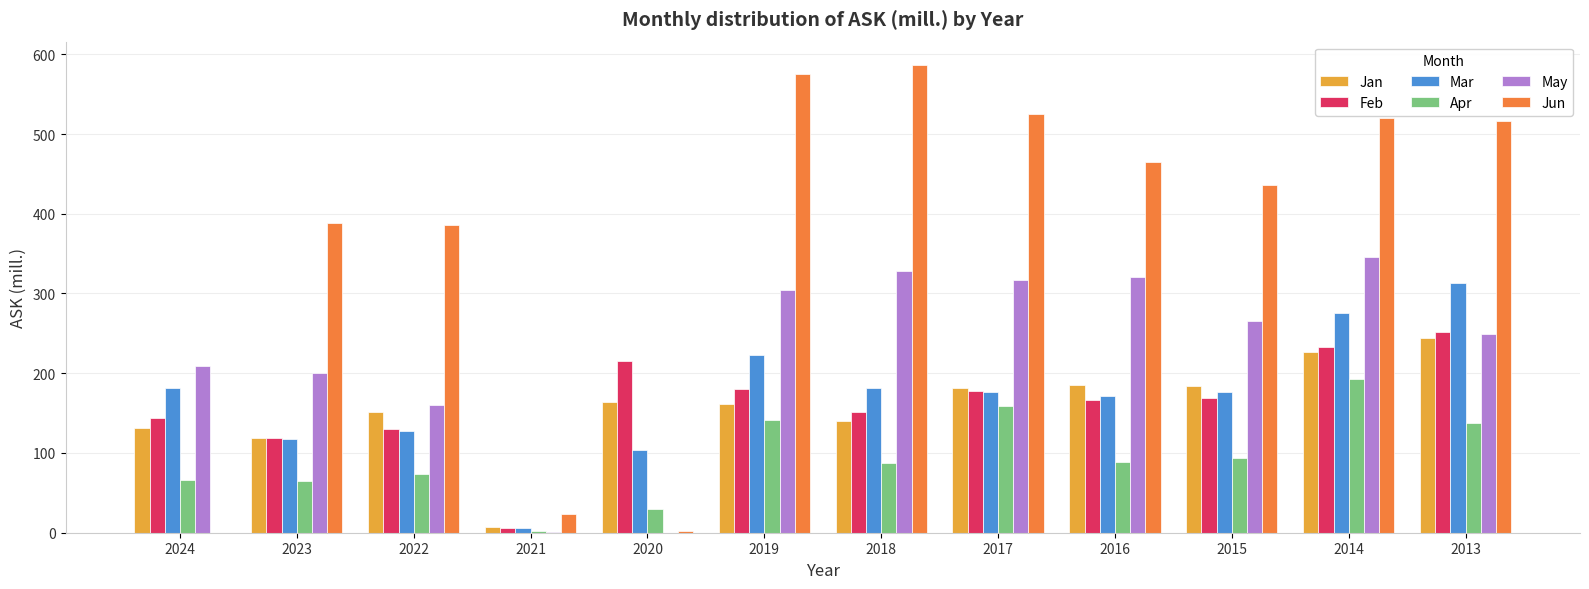

The value of Jan at 2016 is 185.8. True or false?

True